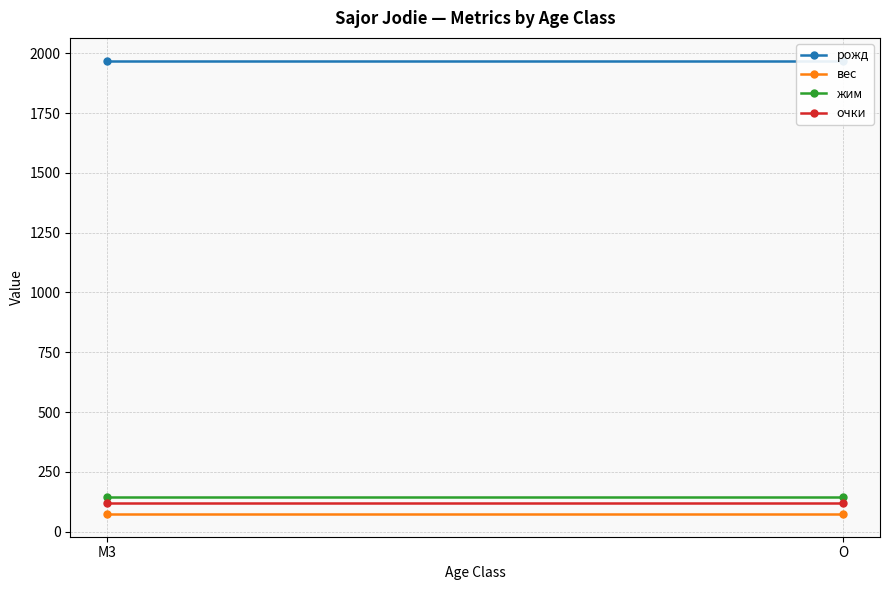

What is the average value of the очки series?

121.1